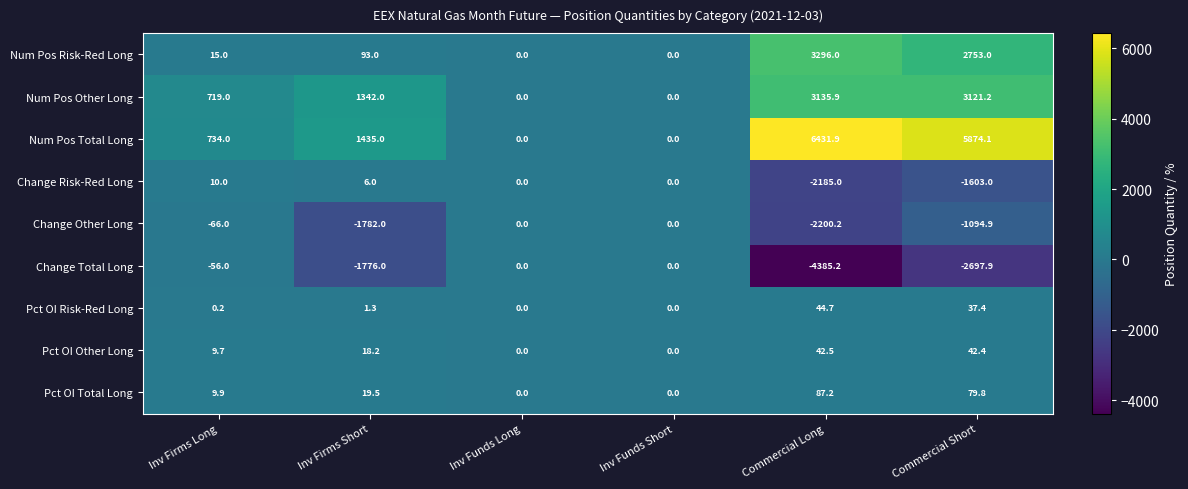

At Commercial Long, list the series in order from smallest to largest.

Change Total Long, Change Other Long, Change Risk-Red Long, Pct OI Other Long, Pct OI Risk-Red Long, Pct OI Total Long, Num Pos Other Long, Num Pos Risk-Red Long, Num Pos Total Long